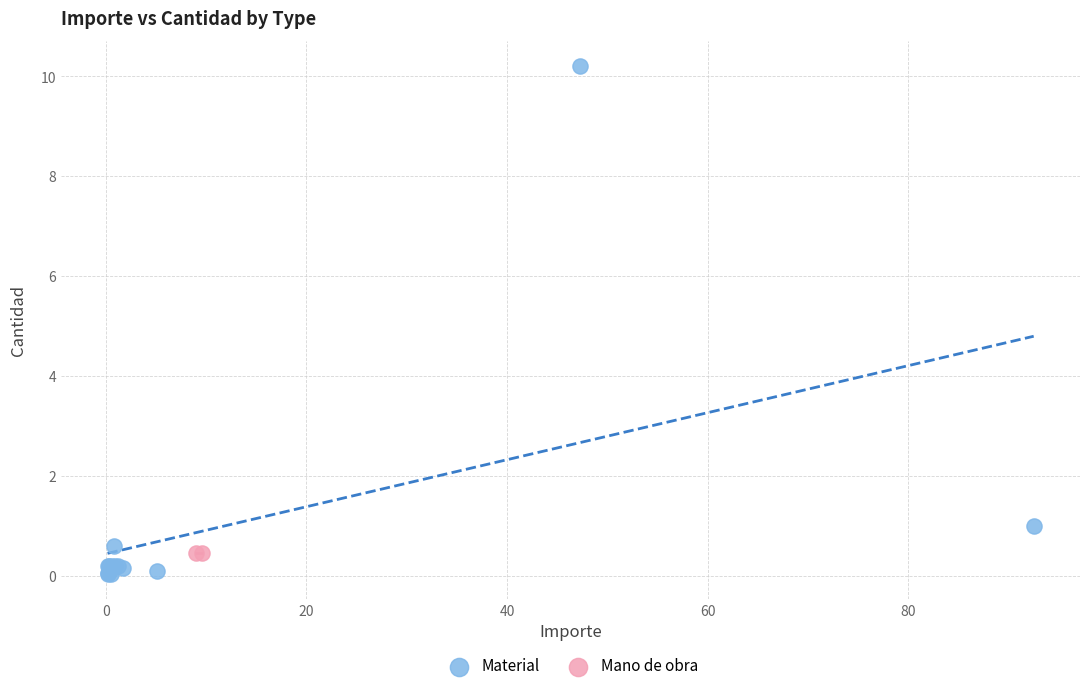

What are all the series names shown in the legend?

Material, Mano de obra